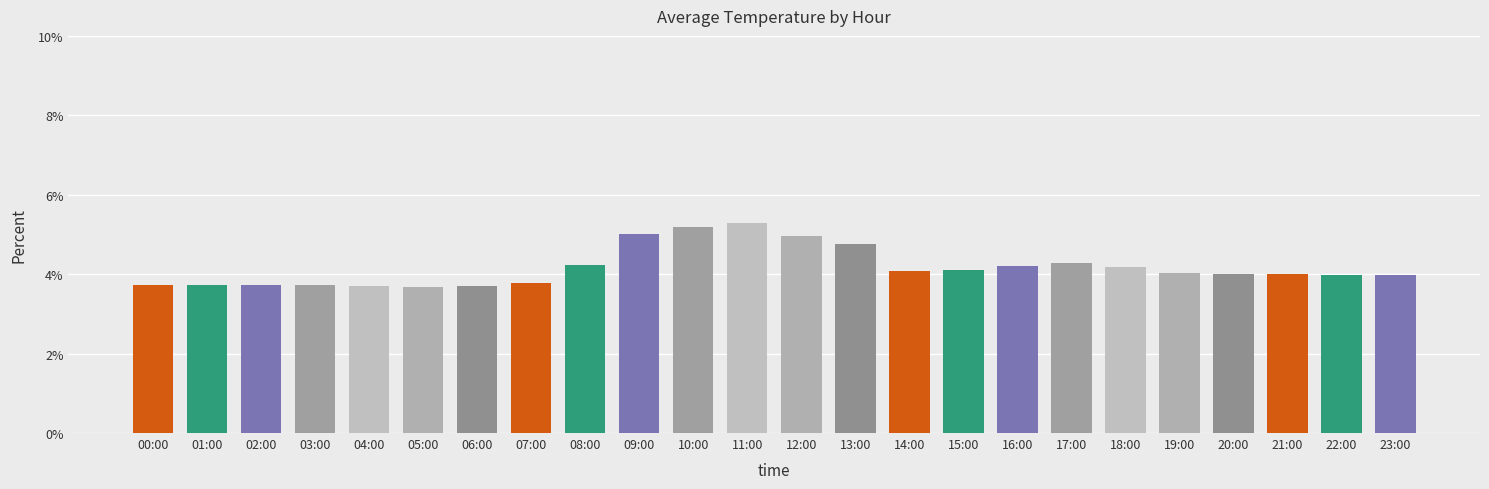

At which category does the chart reach its peak across all series?

11:00